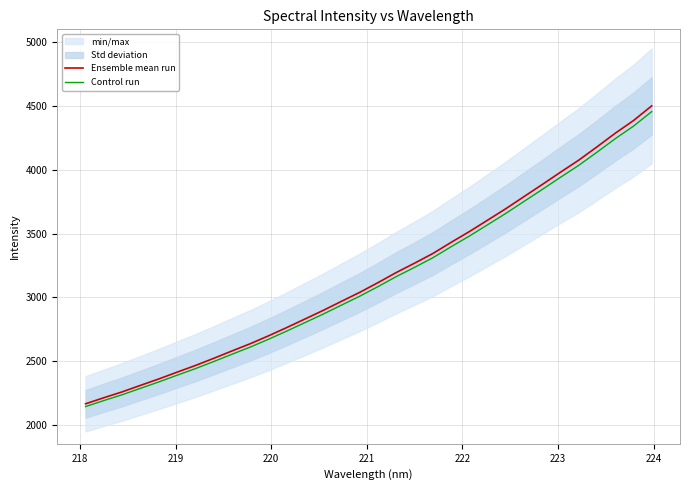

What is the maximum value for Ensemble mean run?

4501.0